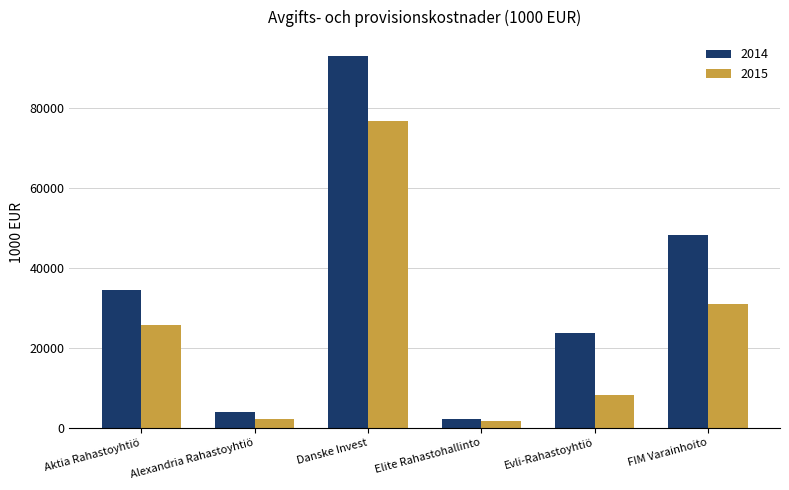

The value of 2015 at Danske Invest is 44225.7. True or false?

False